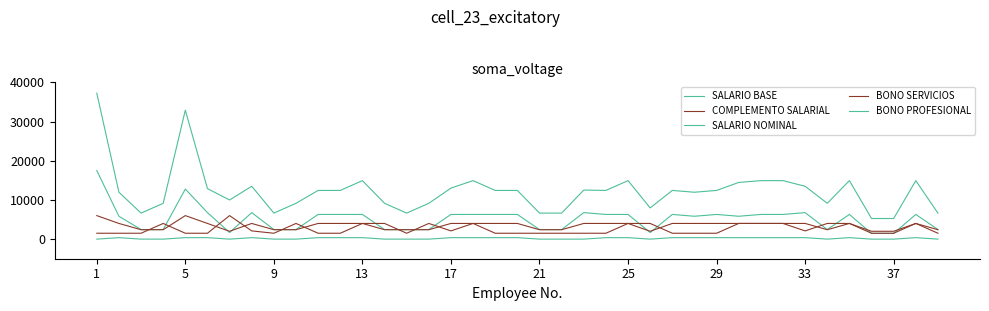

At which category does the chart reach its peak across all series?

1